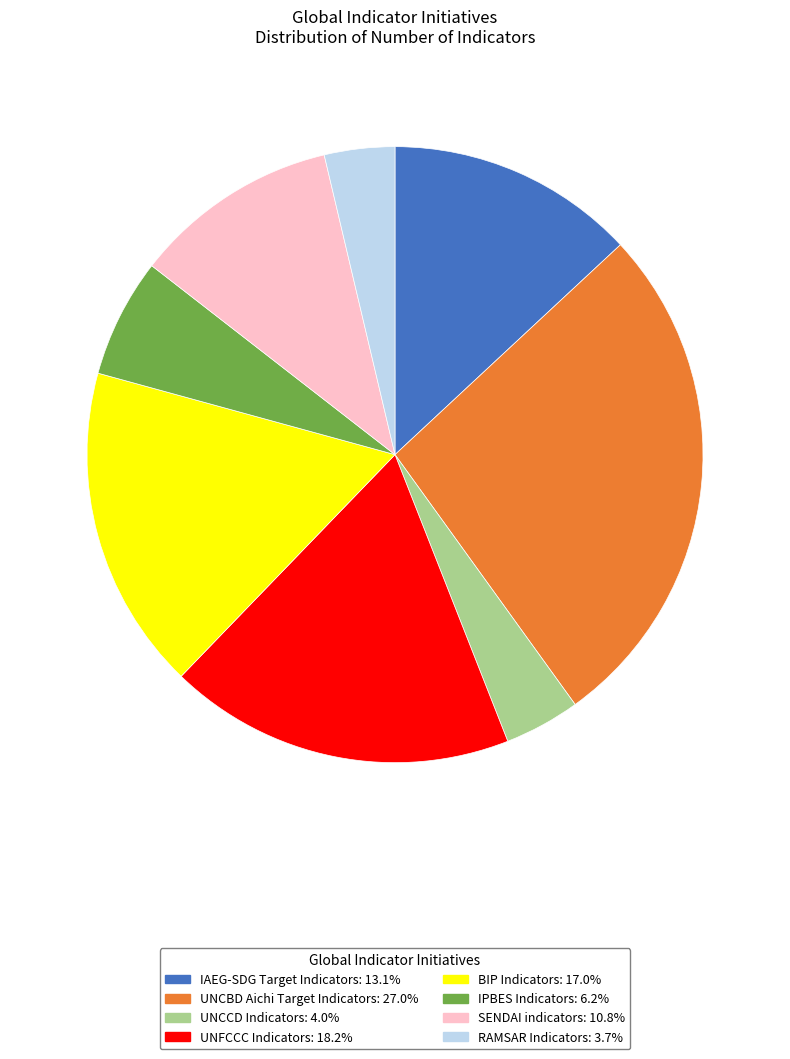

Which has a higher value, IAEG-SDG Target Indicators or IPBES Indicators?

IAEG-SDG Target Indicators